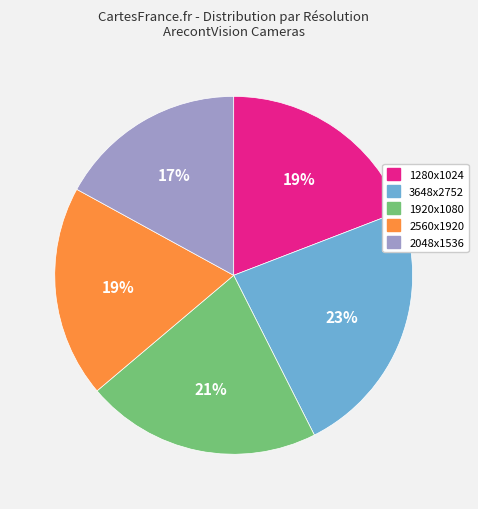

How many segments does this pie chart have?

5